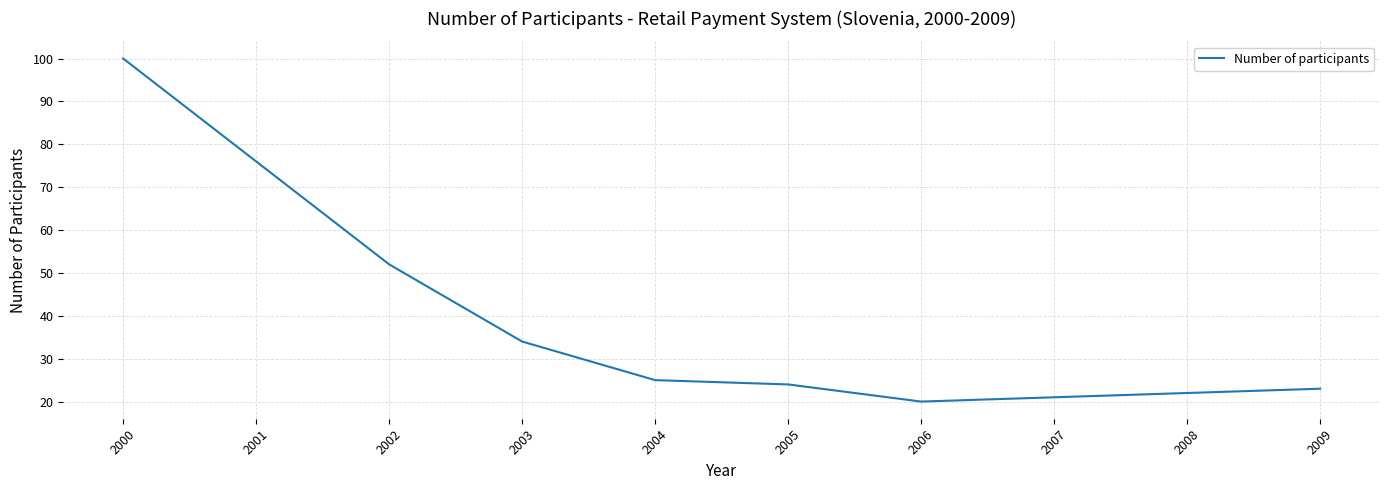

What is the sum of the values at 2009 and 2000?

123